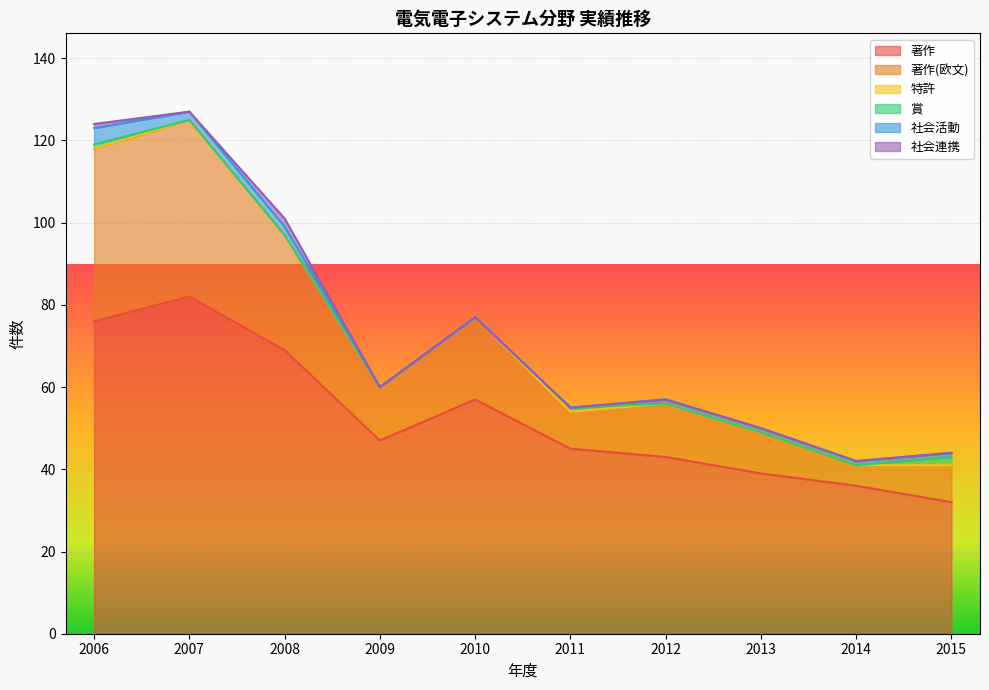

At 2011, list the series in order from largest to smallest.

著作, 著作(欧文), 賞, 特許, 社会活動, 社会連携